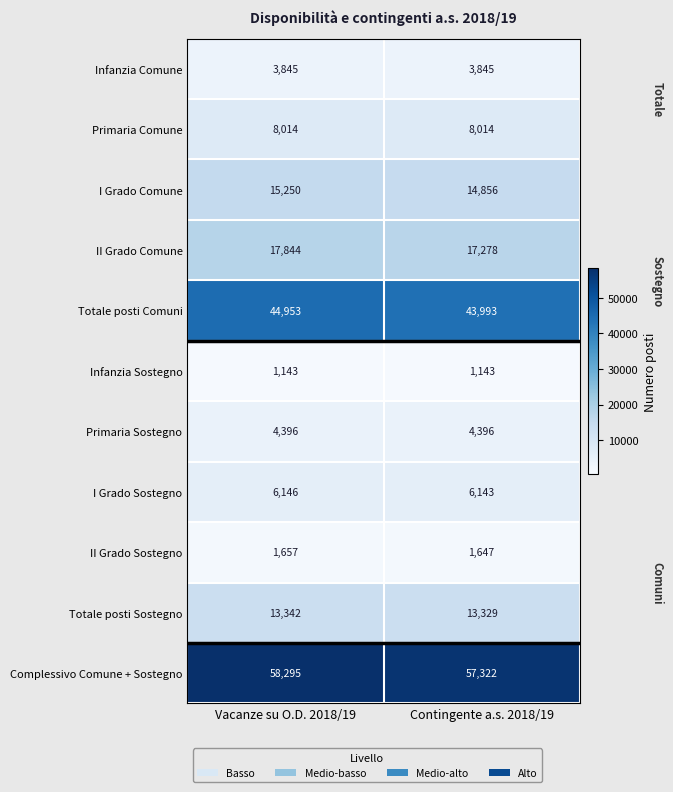

At which category is the sum across all series the highest?

Vacanze su O.D. 2018/19